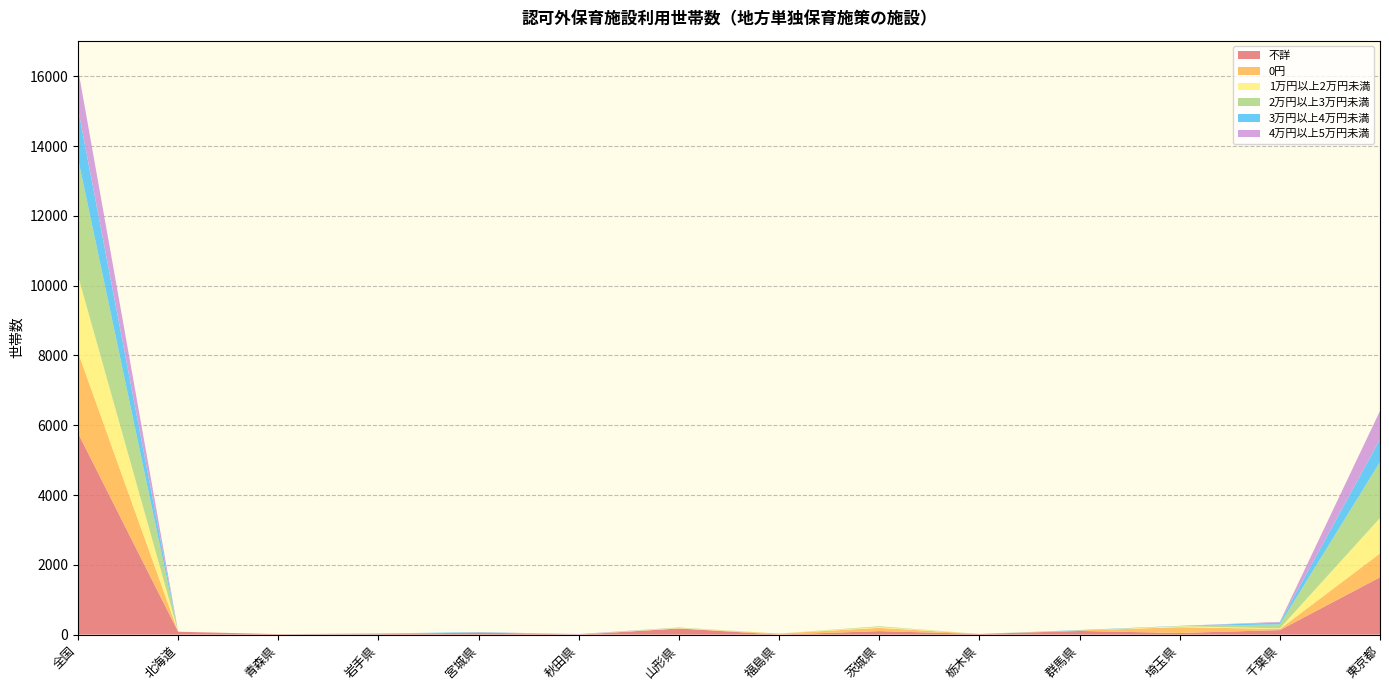

Reading left to right, what are all the values shown in this chart?

不詳: 5775	81	13	13	58	0	175	0	99	18	104	46	128	1642
0円: 2316	0	0	0	0	0	0	30	94	0	14	166	33	684
1万円以上2万円未満: 2193	0	0	0	0	0	14	0	25	0	0	29	16	1017
2万円以上3万円未満: 3357	0	0	0	0	0	14	0	20	0	0	0	114	1604
3万円以上4万円未満: 1434	0	0	18	13	0	0	0	0	0	12	9	53	651
4万円以上5万円未満: 1138	0	0	0	0	16	0	0	0	0	0	0	21	814